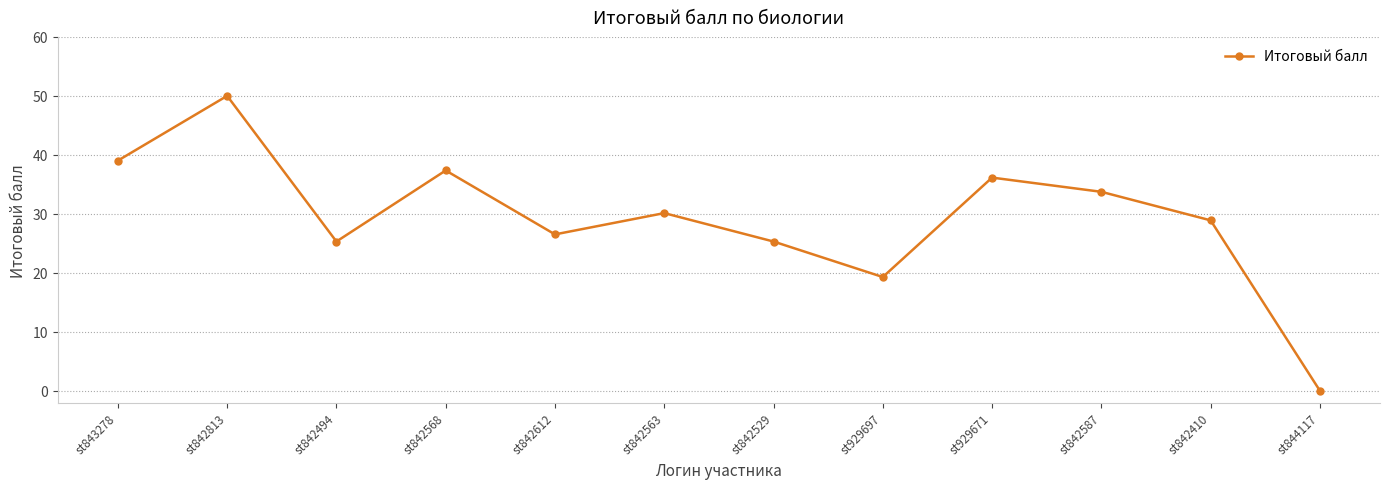

What is the approximate value at st843278?

39.0